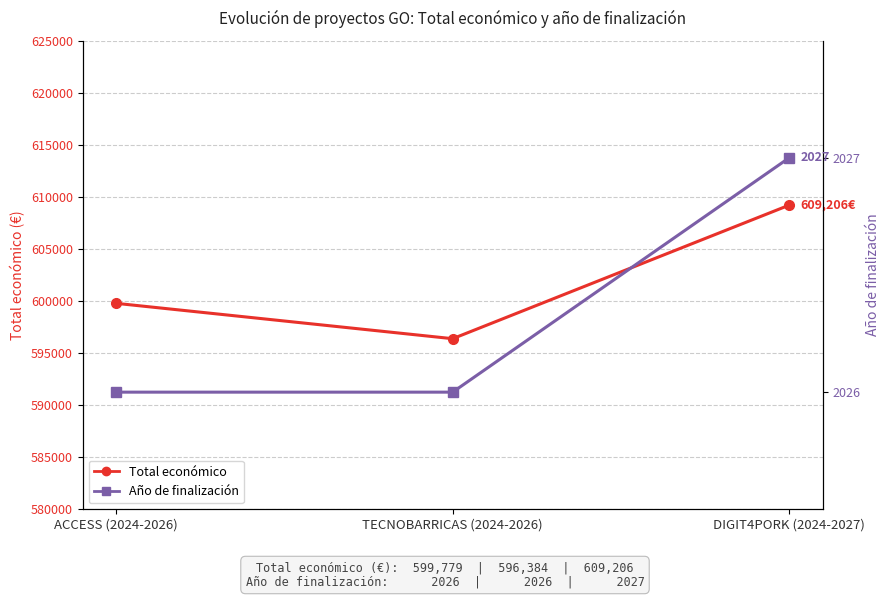

Reading left to right, list all the values displayed in this chart.

Total económico: ACCESS (2024-2026)=599779	TECNOBARRICAS (2024-2026)=596384	DIGIT4PORK (2024-2027)=609206
Año de finalización: ACCESS (2024-2026)=2026	TECNOBARRICAS (2024-2026)=2026	DIGIT4PORK (2024-2027)=2027